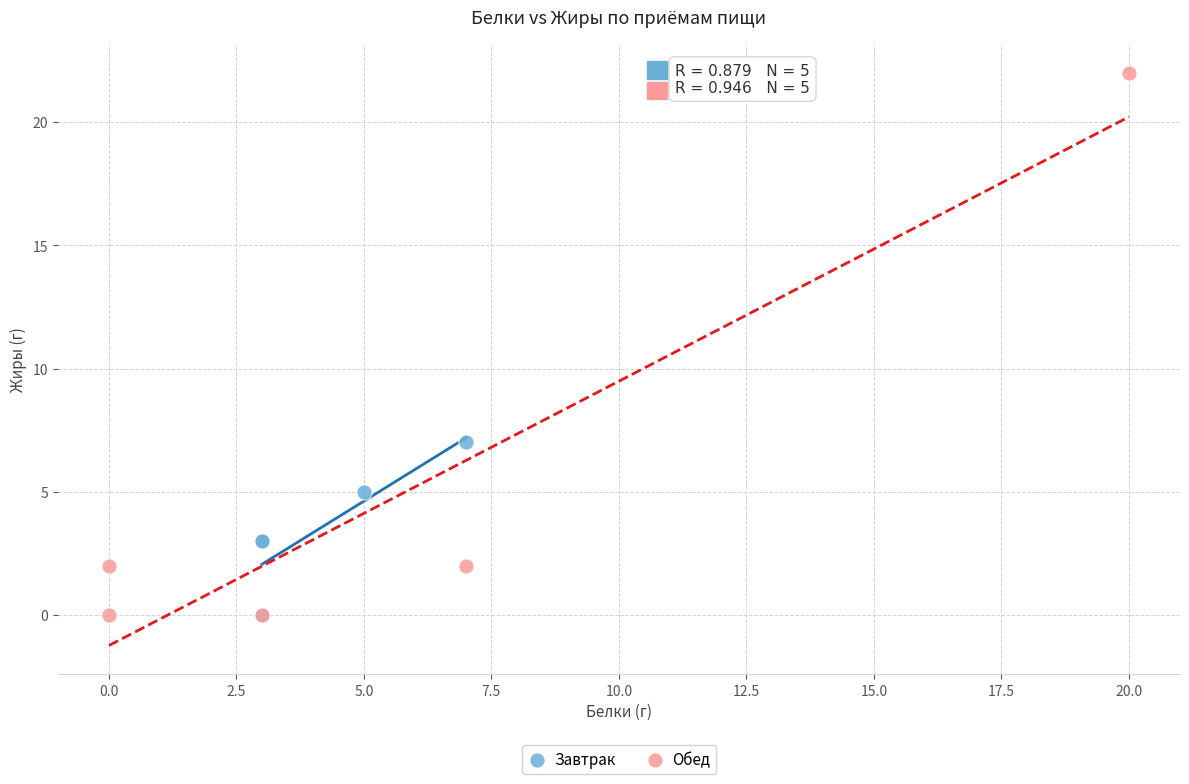

Which series has the widest spread of Y values?

Обед